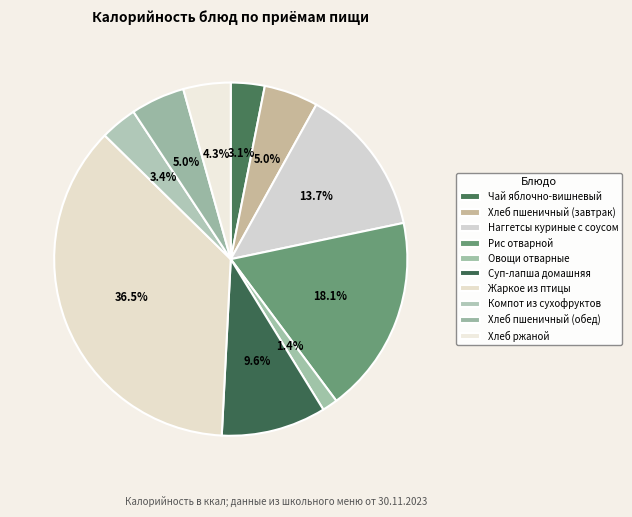

Count the number of slices in the pie.

10